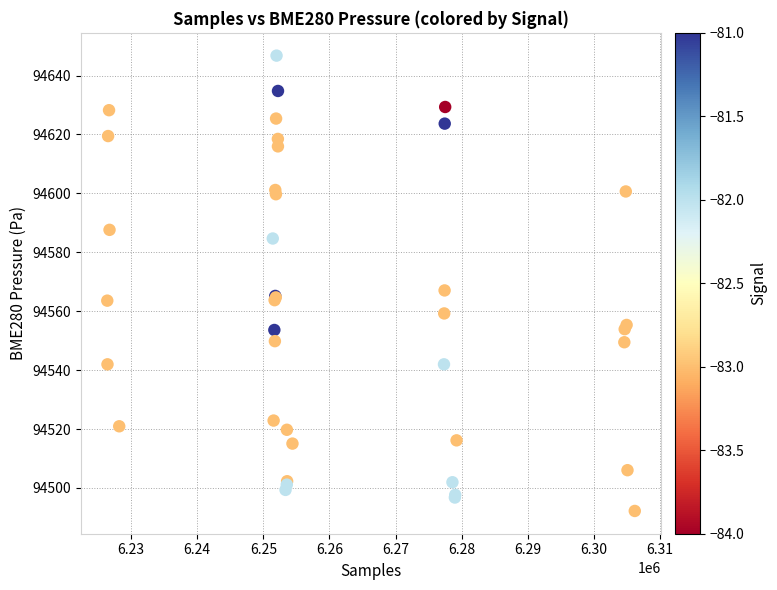

What Y value in the scatter plot is closest to 94569?

94567.1